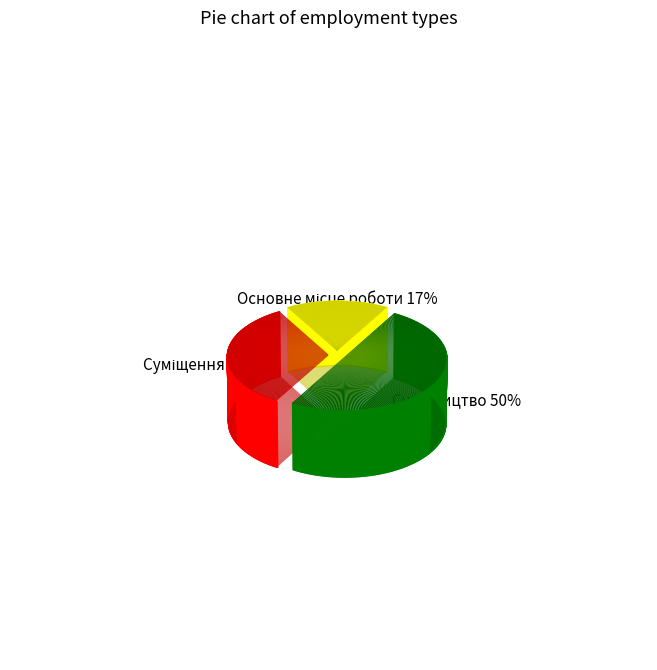

Which slice is the largest?

Сумісництво